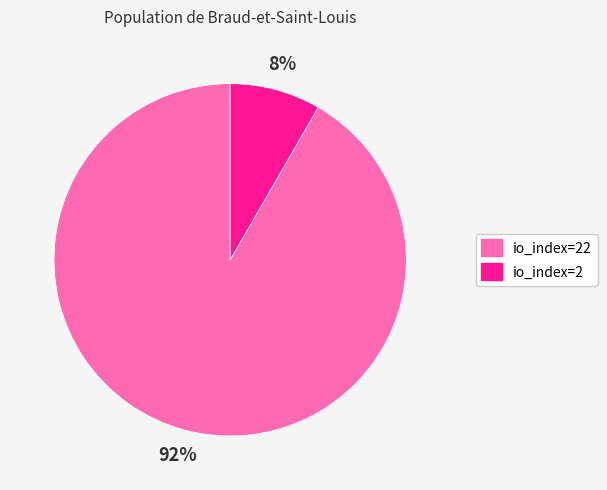

To the nearest percent, what is the average slice percentage?

50%